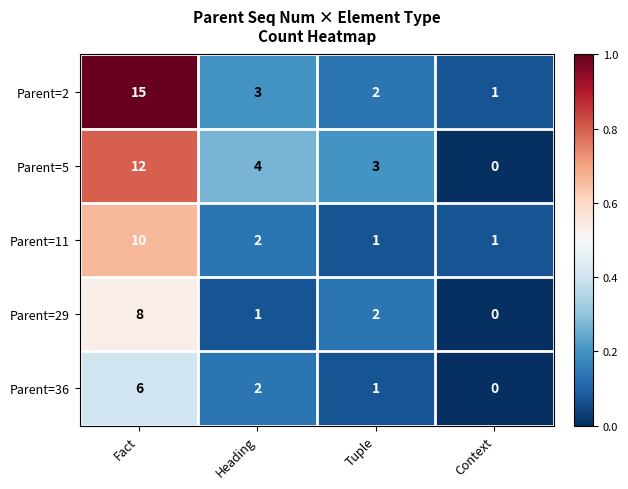

Reading left to right, what are all the values shown in this chart?

Parent=2: 15	3	2	1
Parent=5: 12	4	3	0
Parent=11: 10	2	1	1
Parent=29: 8	1	2	0
Parent=36: 6	2	1	0